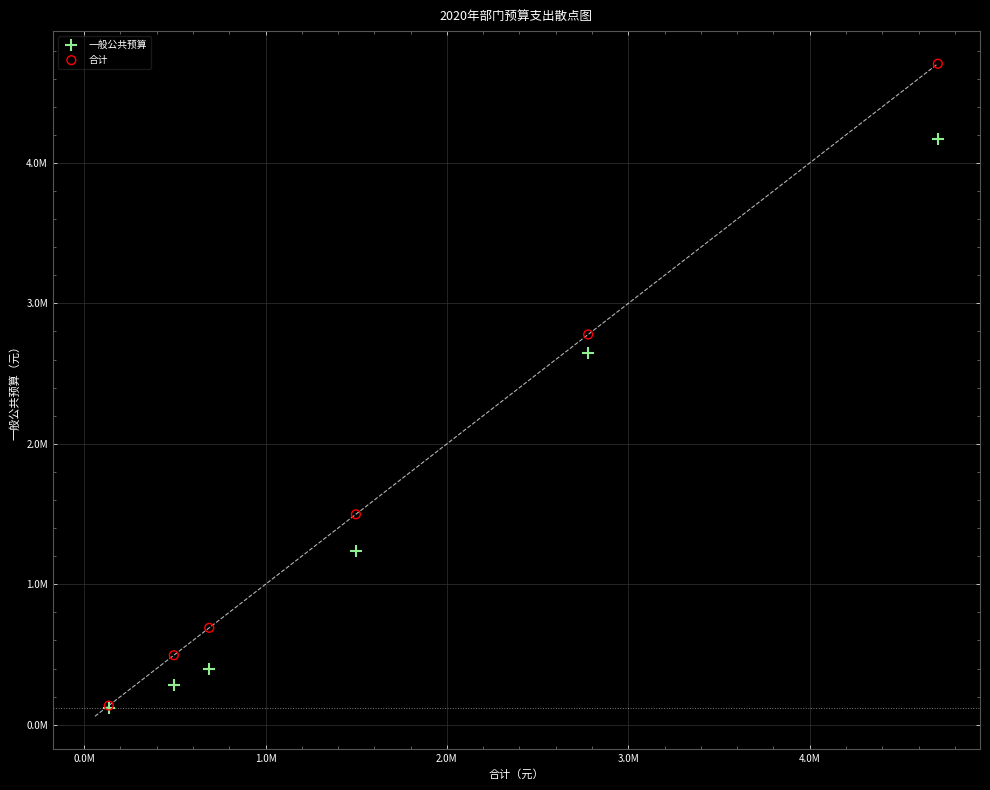

What are all the series names shown in the legend?

一般公共预算, 合计